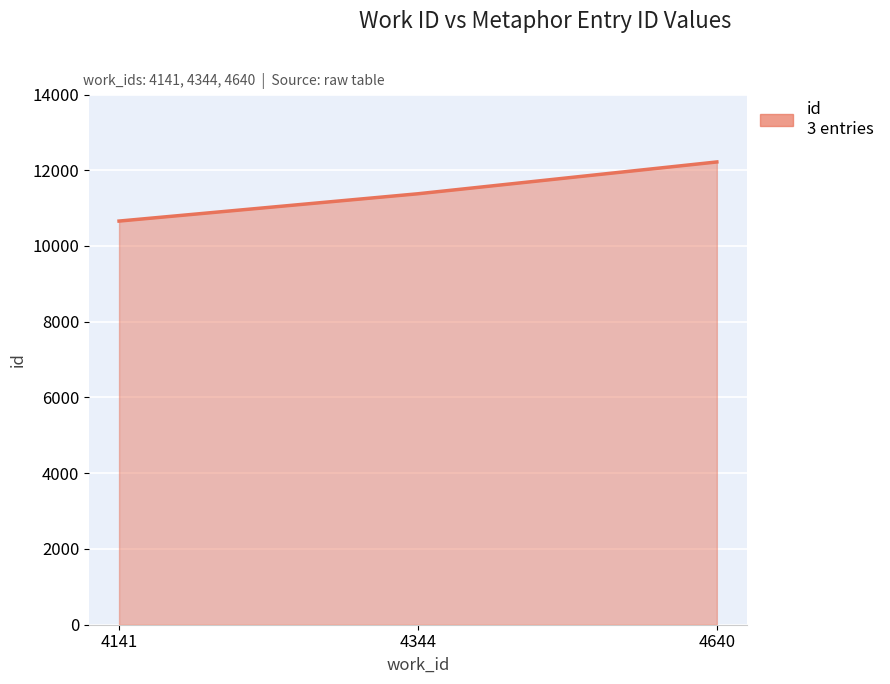

Rank the categories by value from highest to lowest.

4640, 4344, 4141